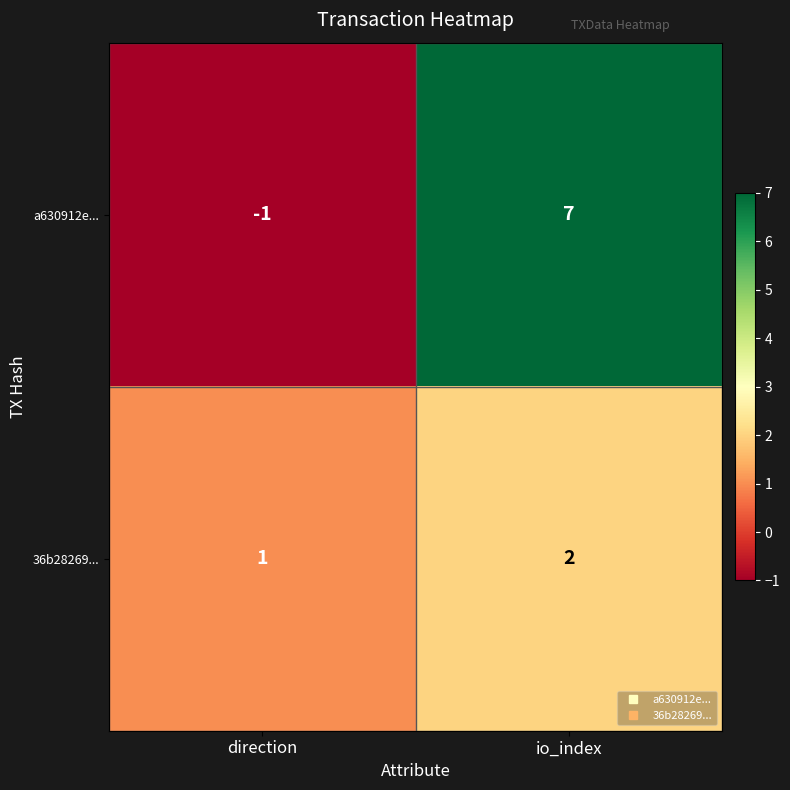

Which series has the widest spread of values?

a630912e...